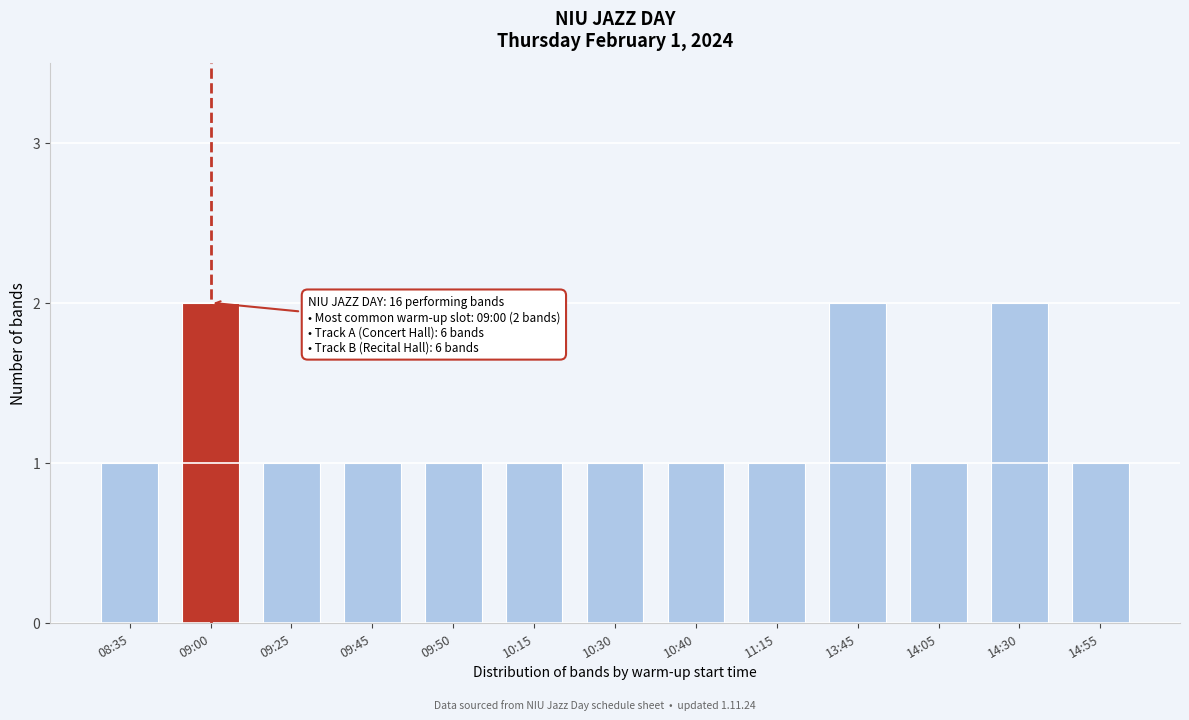

Reading left to right, list all the values displayed in this chart.

08:35=1	09:00=2	09:25=1	09:45=1	09:50=1	10:15=1	10:30=1	10:40=1	11:15=1	13:45=2	14:05=1	14:30=2	14:55=1